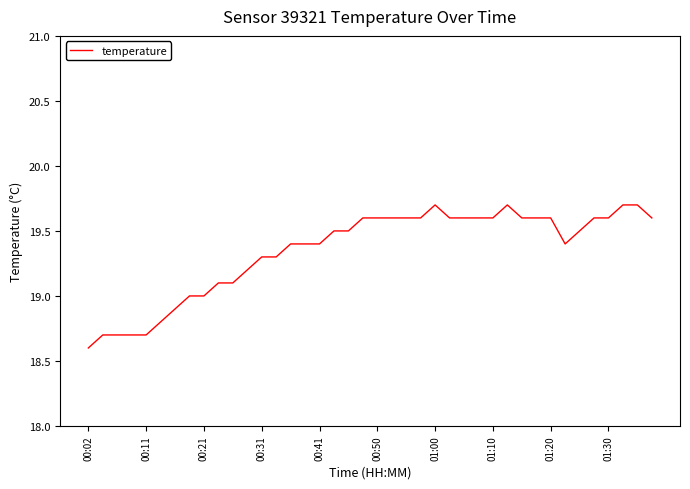

Reading left to right, list all the values displayed in this chart.

18.6	18.7	18.7	18.7	18.7	18.8	18.9	19.0	19.0	19.1	19.1	19.2	19.3	19.3	19.4	19.4	19.4	19.5	19.5	19.6	19.6	19.6	19.6	19.6	19.7	19.6	19.6	19.6	19.6	19.7	19.6	19.6	19.6	19.4	19.5	19.6	19.6	19.7	19.7	19.6